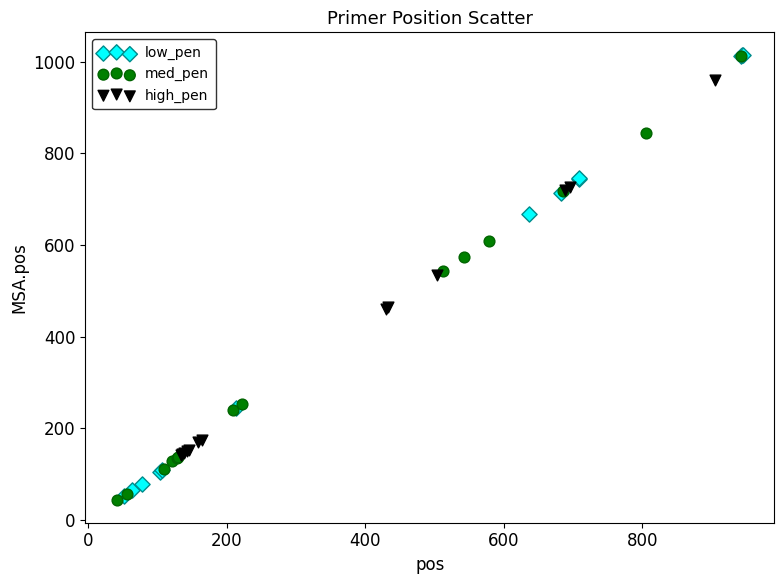

What are all the series names shown in the legend?

low_pen, med_pen, high_pen